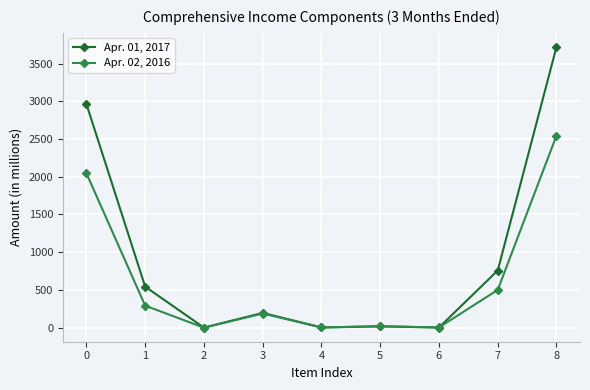

What is the greatest value displayed?

3721